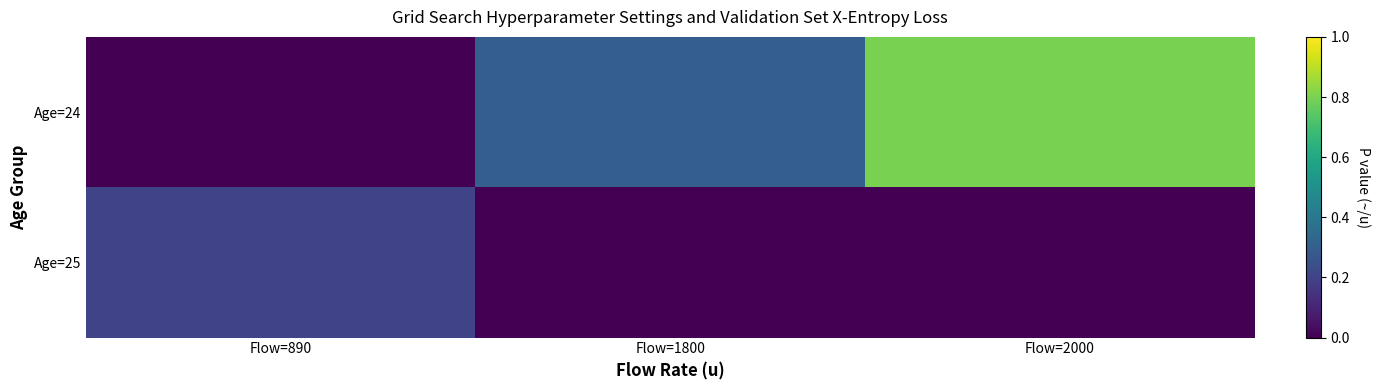

At which category is the sum across all series the highest?

Flow=2000